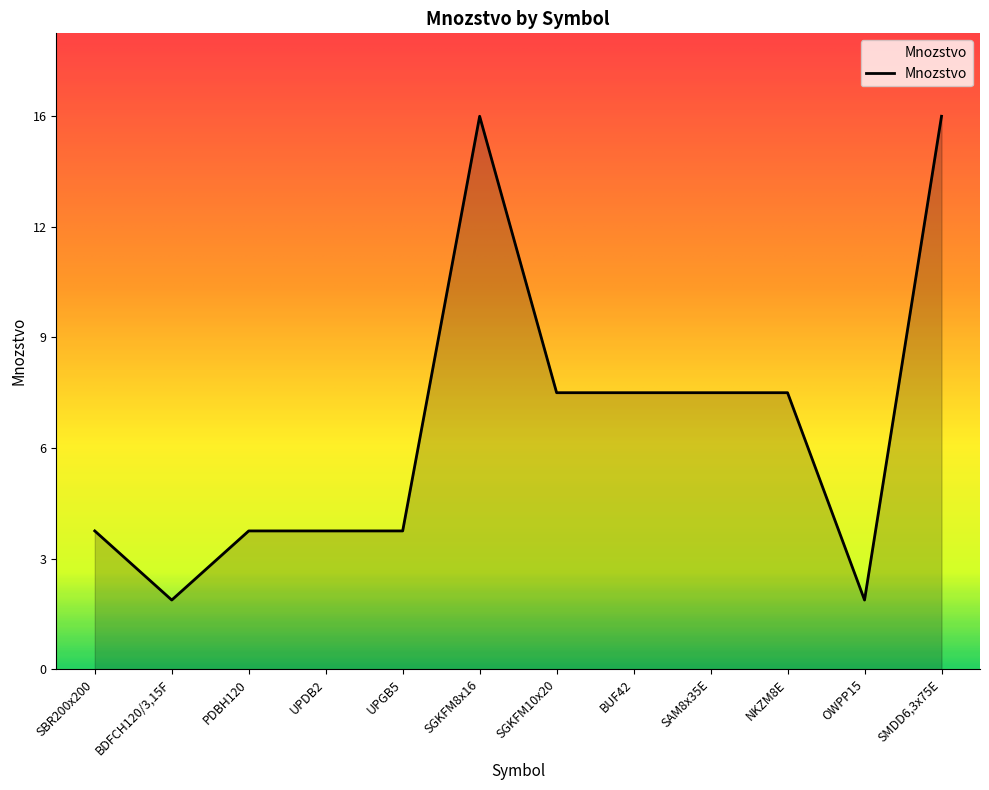

List the labels in order of value, smallest first.

BDFCH120/3,15F, OWPP15, SBR200x200, PDBH120, UPDB2, UPGB5, SGKFM10x20, BUF42, SAM8x35E, NKZM8E, SGKFM8x16, SMDD6,3x75E